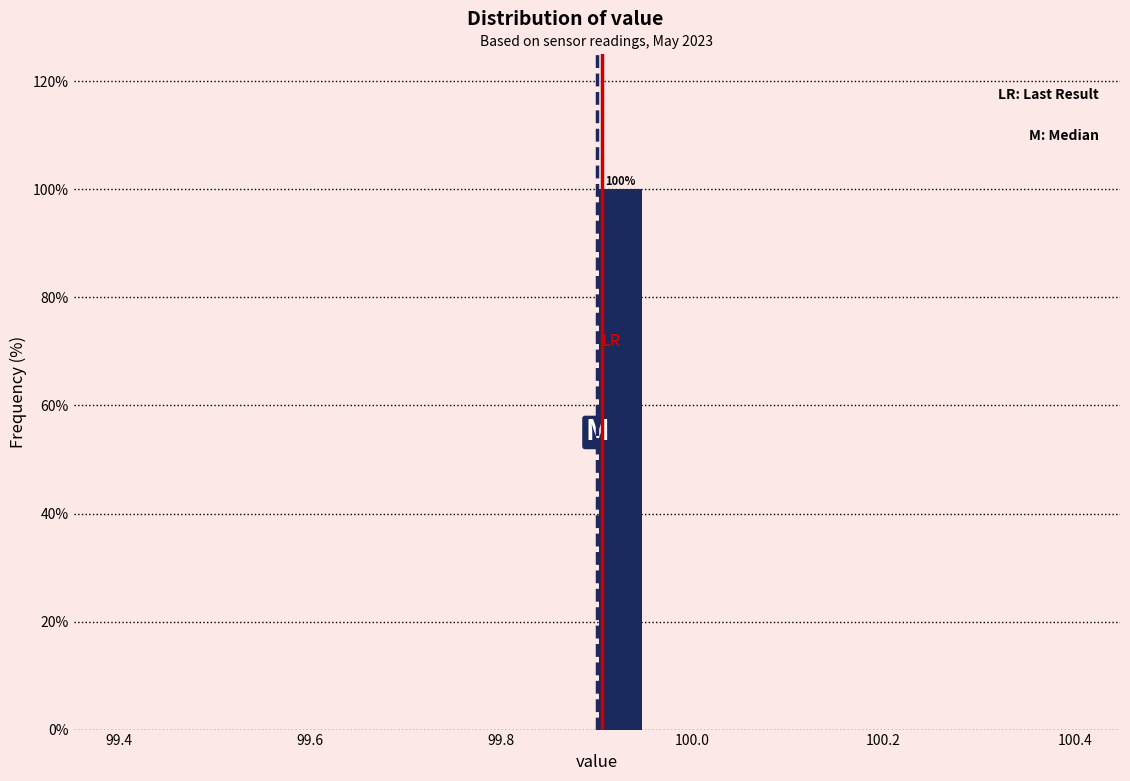

Read against the x-axis, roughly where is the centre of the tallest bar?

99.92